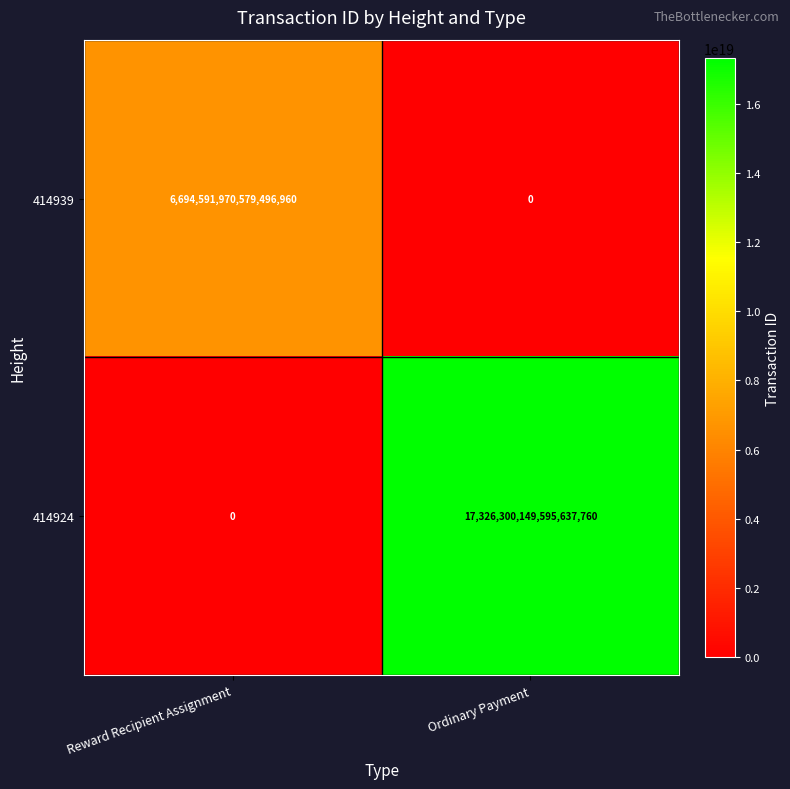

How many distinct data groups are displayed?

2